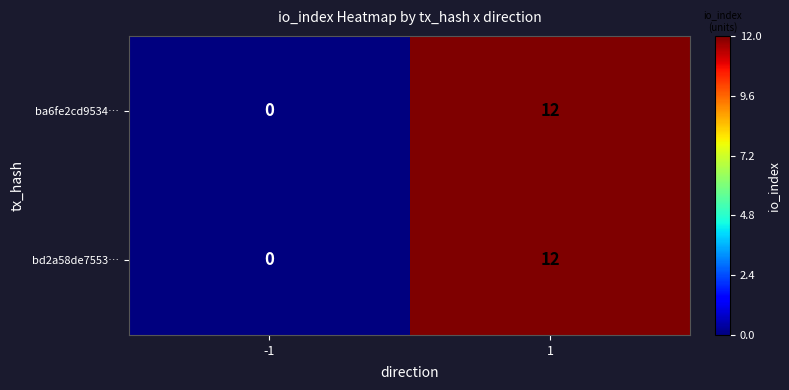

What is the total value across all series at 1?

24